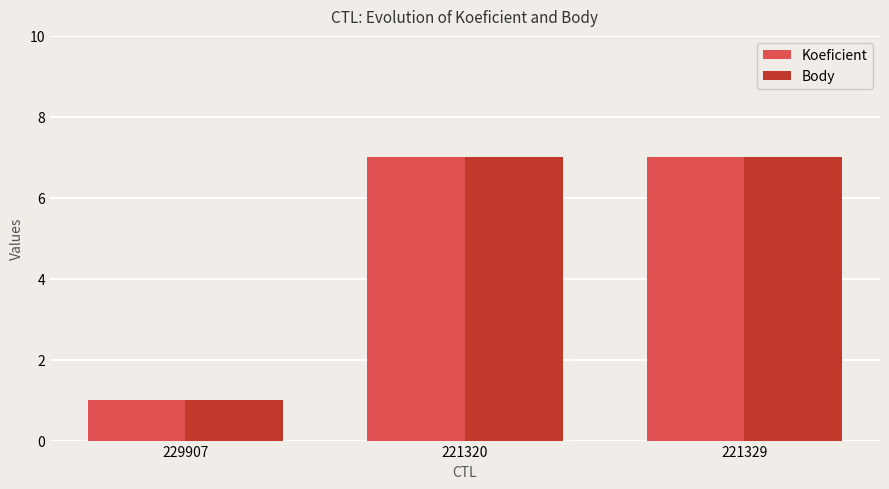

What is the maximum value for Body?

7